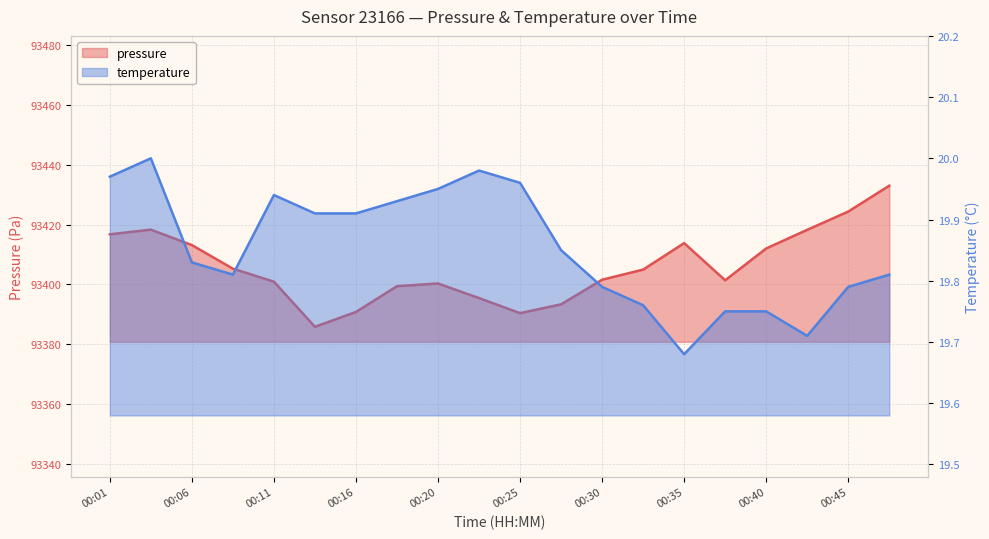

How many interior local valleys does the temperature series have?

3